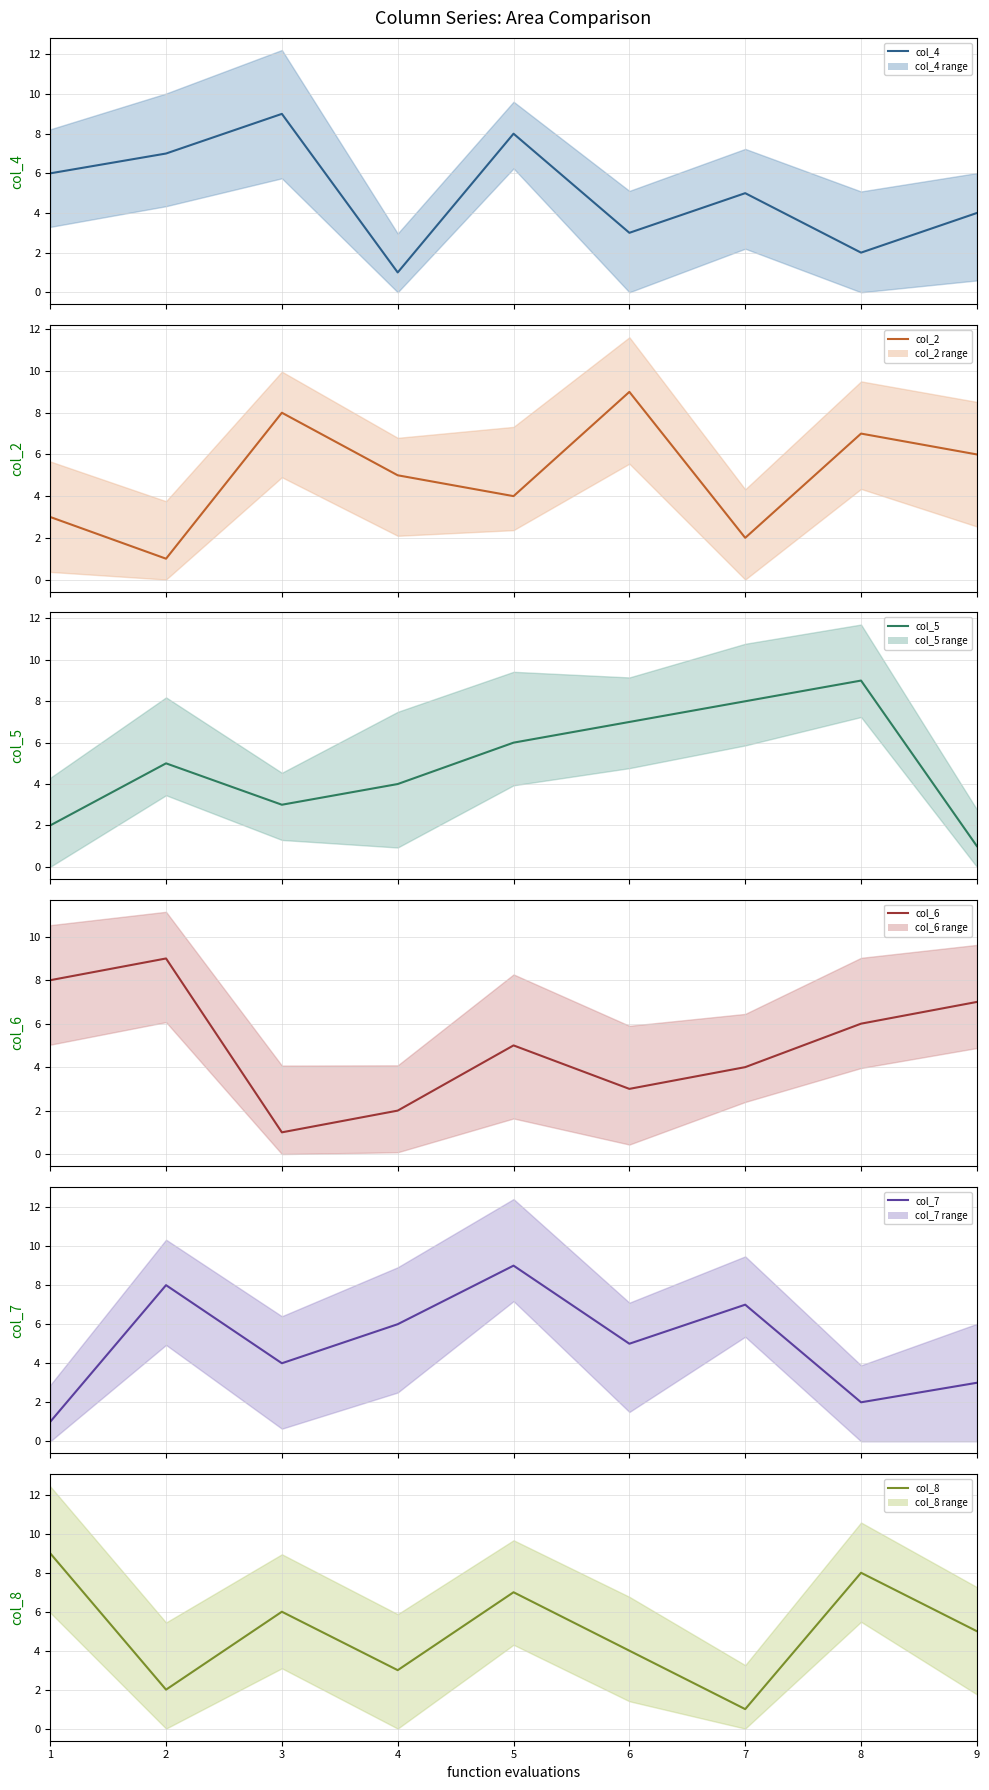

True or false: col_2 and col_5 intersect in this chart.

True